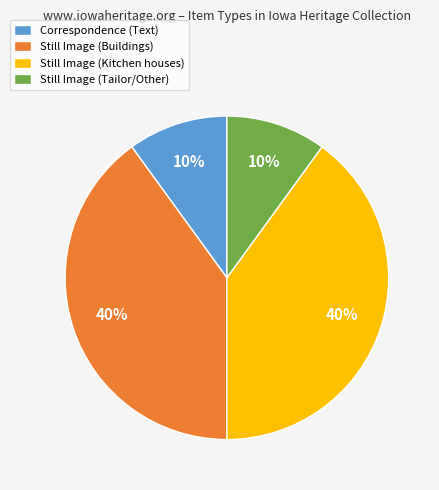

Is there any slice that represents more than half of the pie?

No